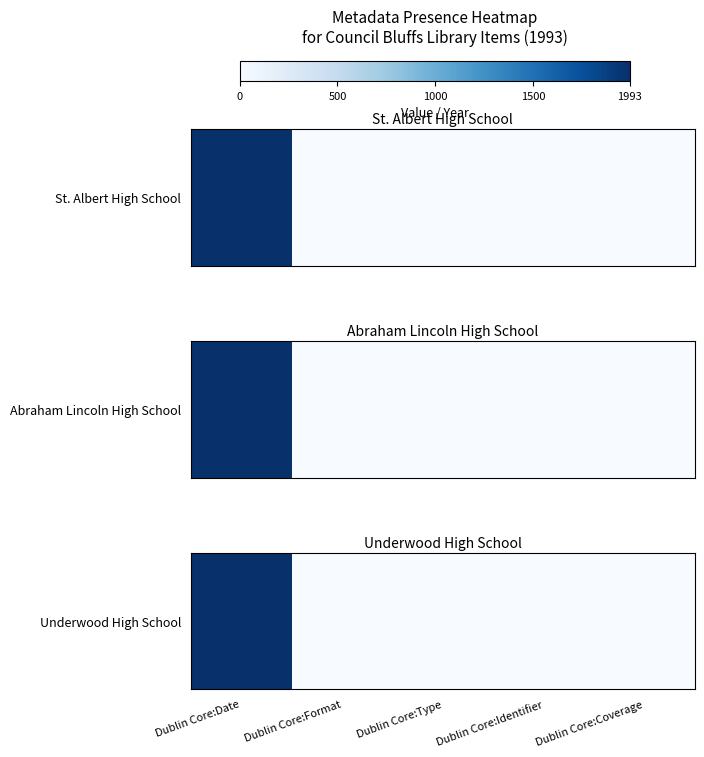

How many data points are less than 1?

1